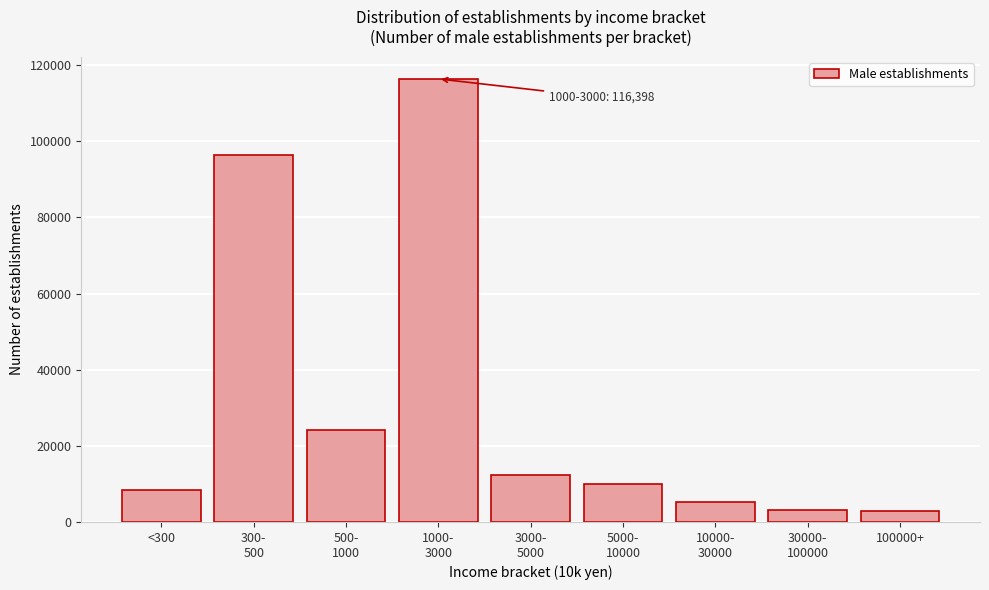

Between 100000+ and <300, which is larger?

<300